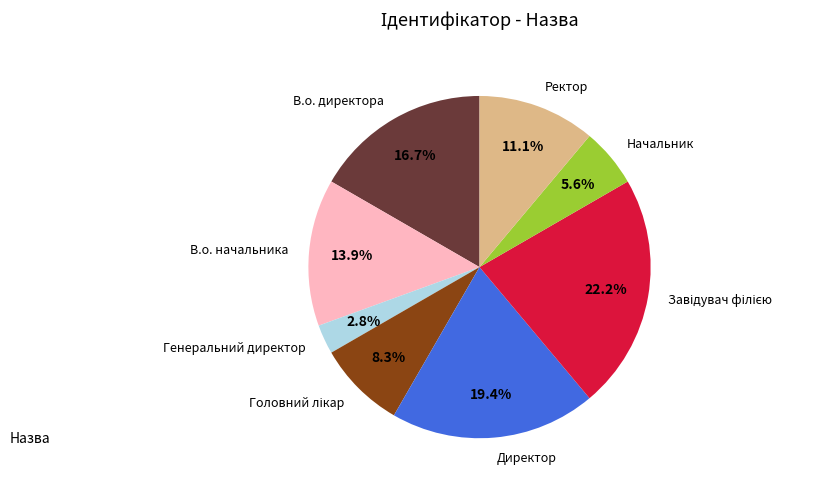

What percentage is the Ректор slice, to the nearest percent?

11%